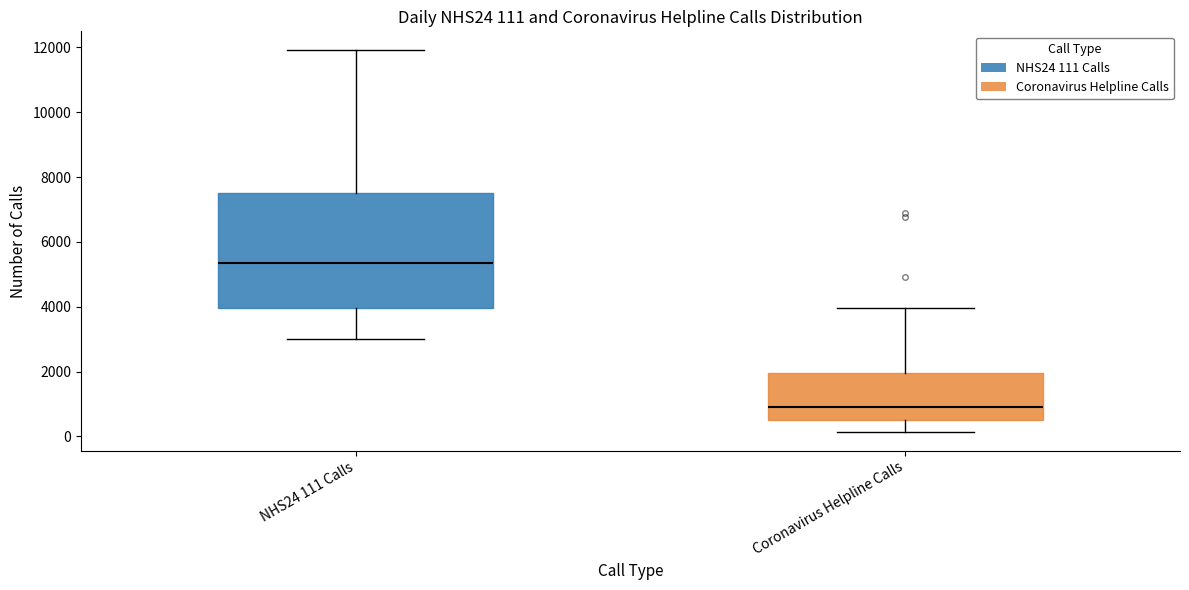

Which box's median line is the highest?

NHS24 111 Calls